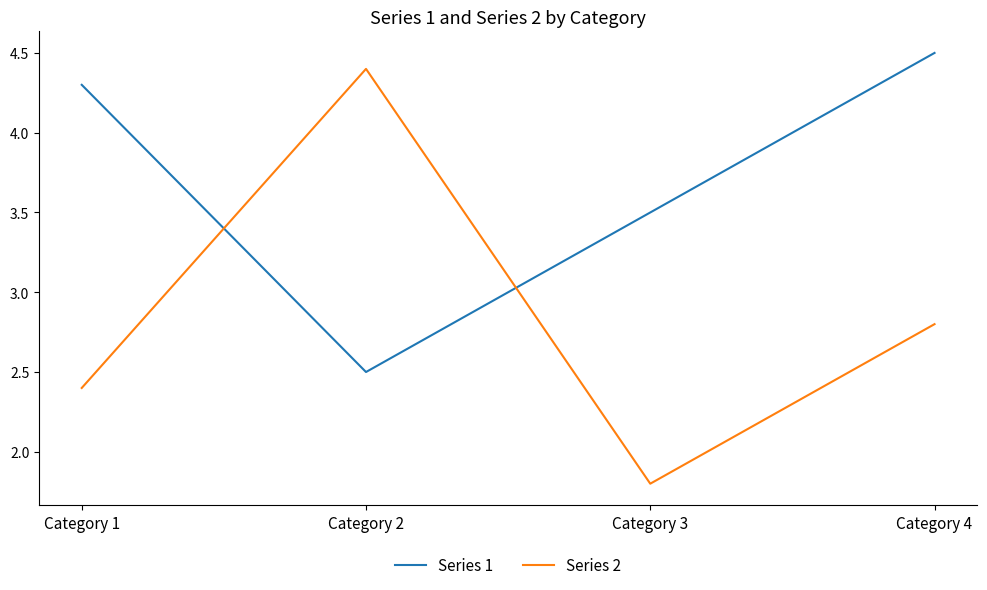

At which category is the sum across all series the highest?

Category 4